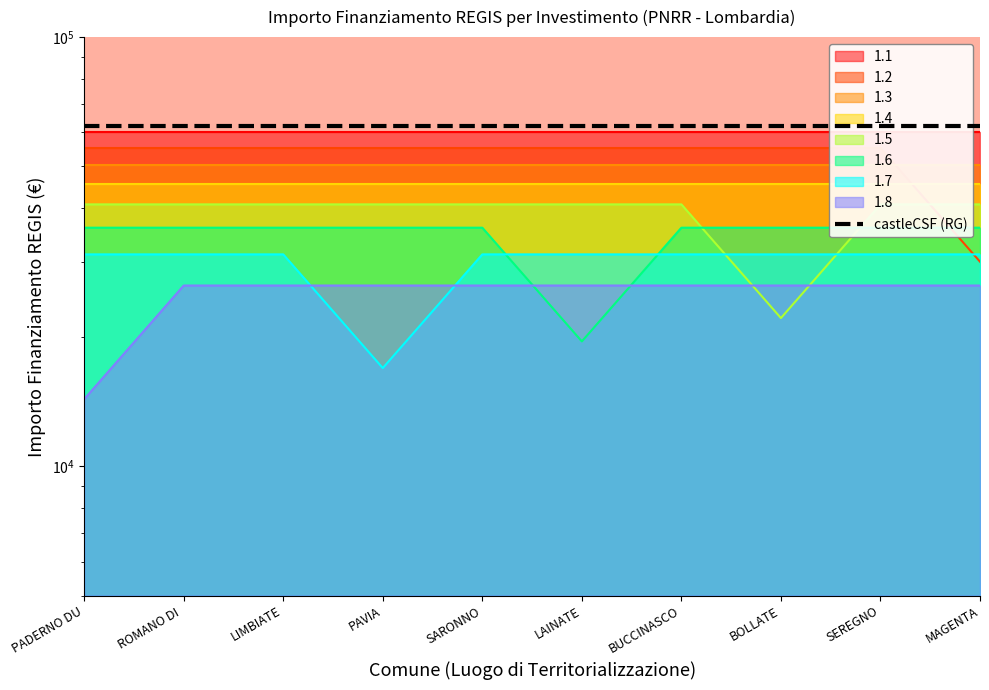

Between PADERNO DU and LAINATE, which series saw the biggest shift?

1.6